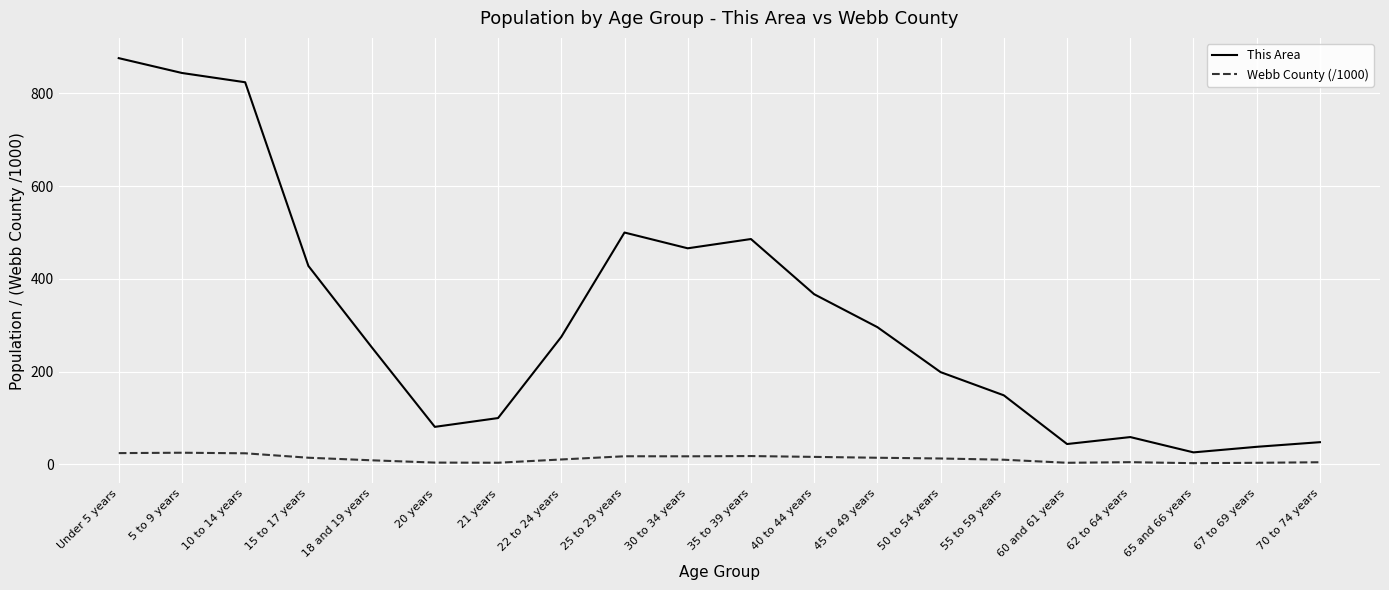

What is the difference between the second highest and minimum values in the This Area series?

818.0